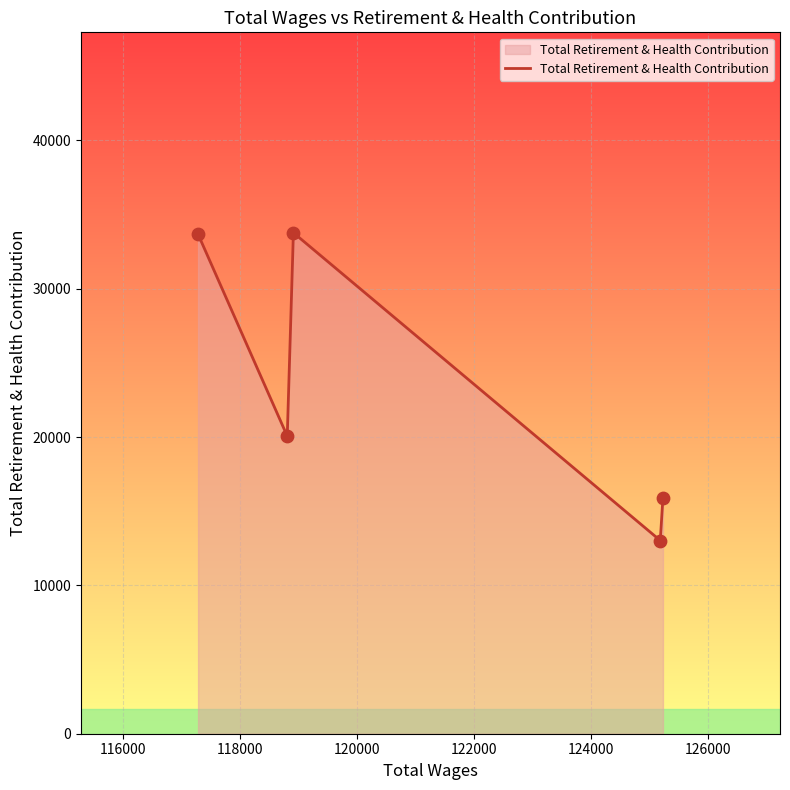

What is the difference between the maximum and minimum values?

20751